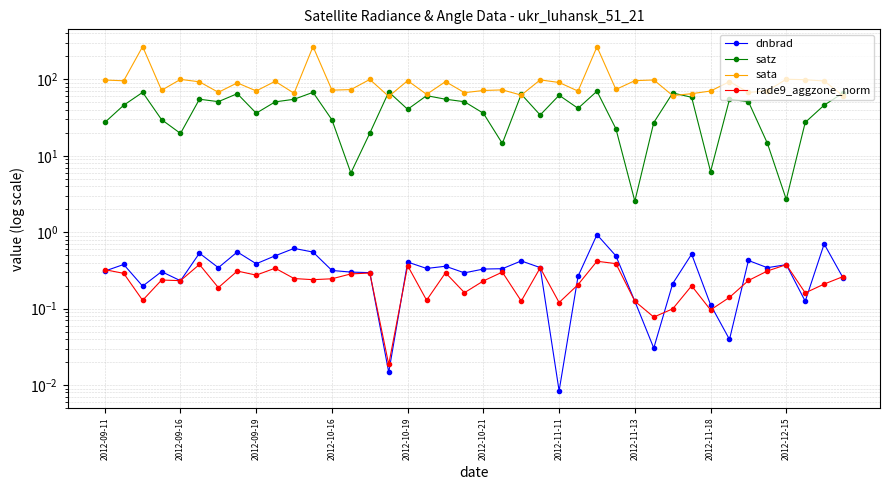

Which series changed the most between 10 and 24?

sata